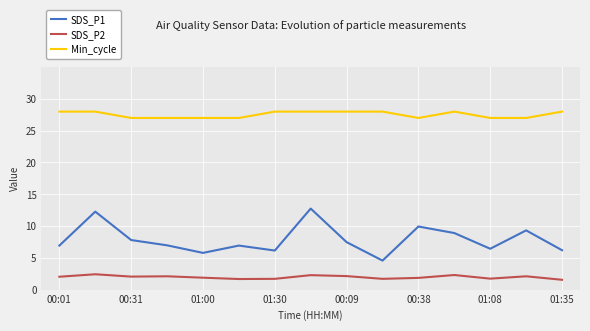

What is the difference between the second highest and second lowest values in the Min_cycle series?

1.0